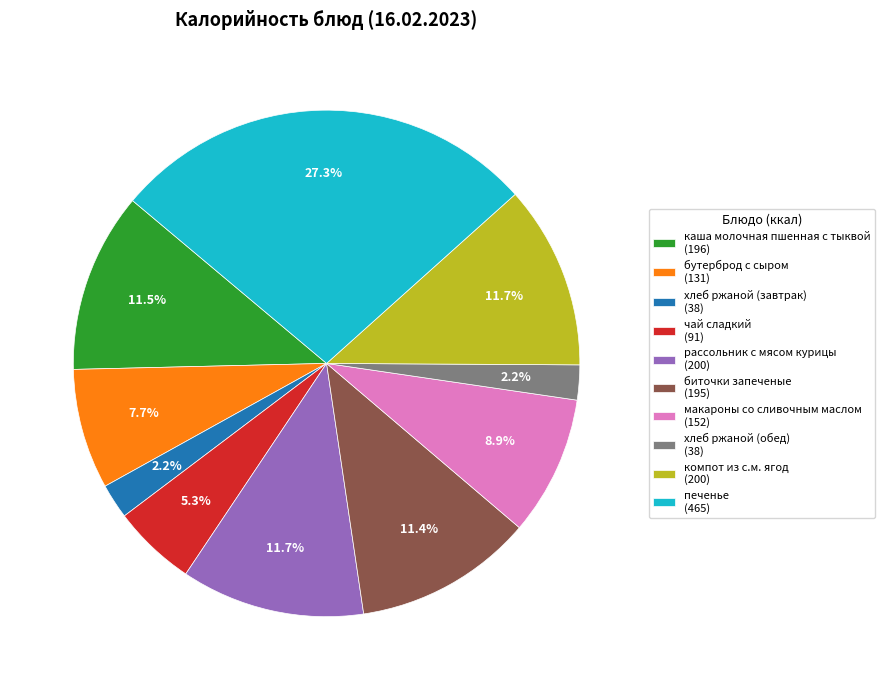

Which has a higher value, чай сладкий or бутерброд с сыром?

бутерброд с сыром